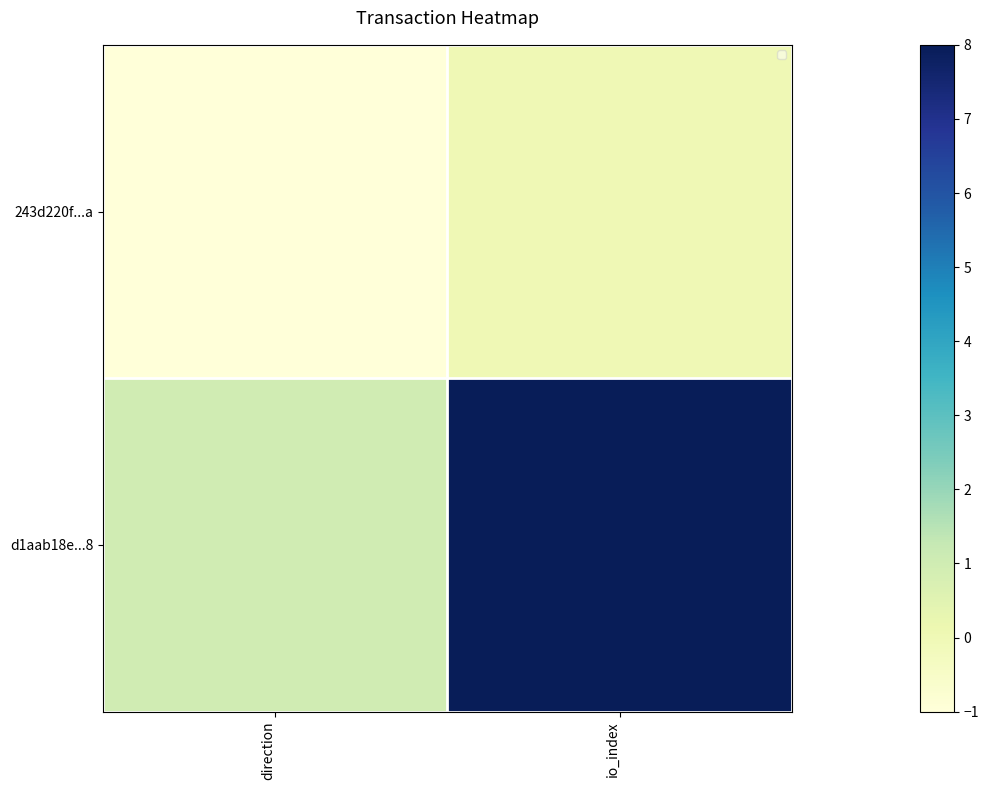

Rank the series by their maximum value, from lowest to highest.

243d220f...a, d1aab18e...8